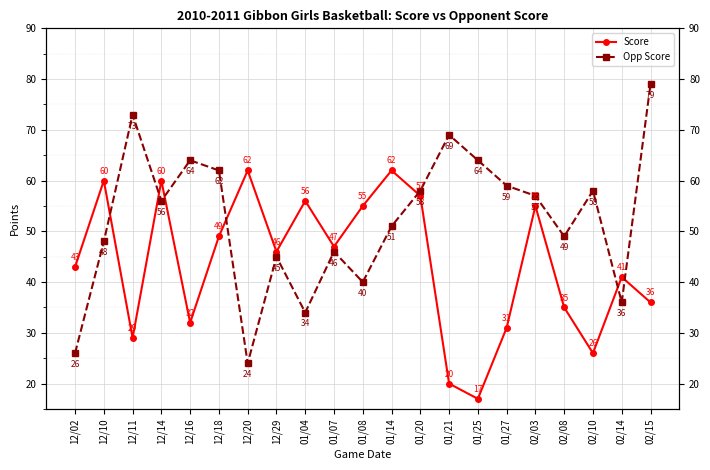

Reading left to right, list all the values displayed in this chart.

Score: 43	60	29	60	32	49	62	46	56	47	55	62	57	20	17	31	55	35	26	41	36
Opp Score: 26	48	73	56	64	62	24	45	34	46	40	51	58	69	64	59	57	49	58	36	79